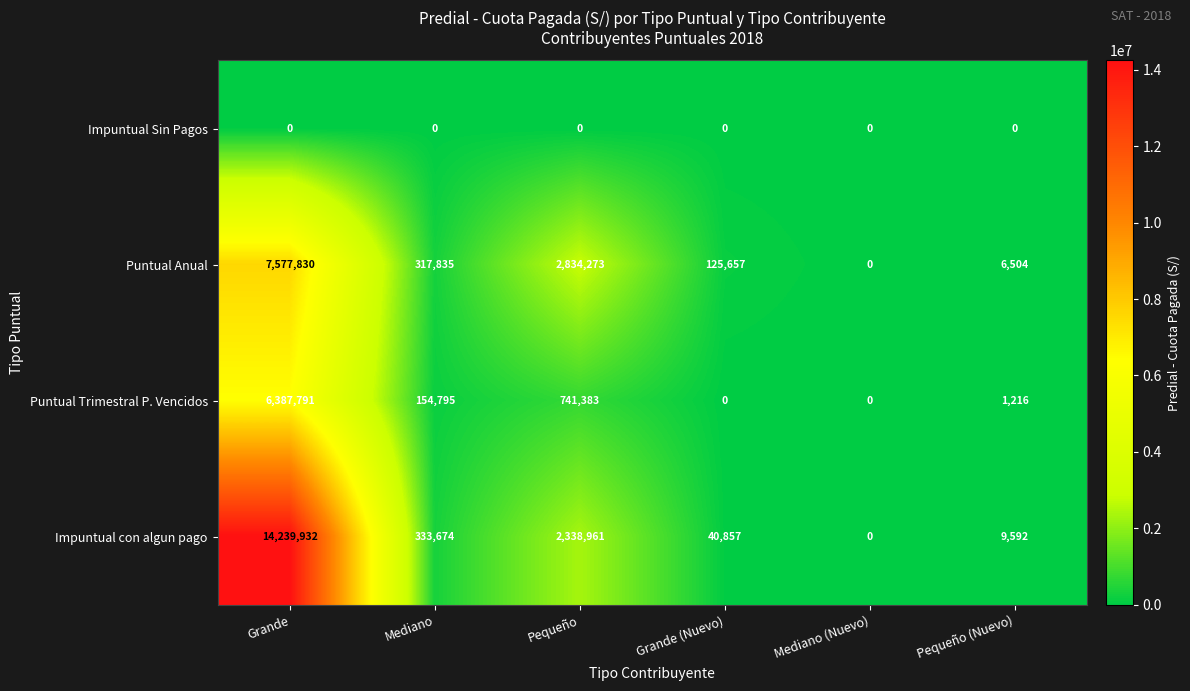

Is it true that Impuntual con algun pago equals 9592 at Pequeño (Nuevo)?

True